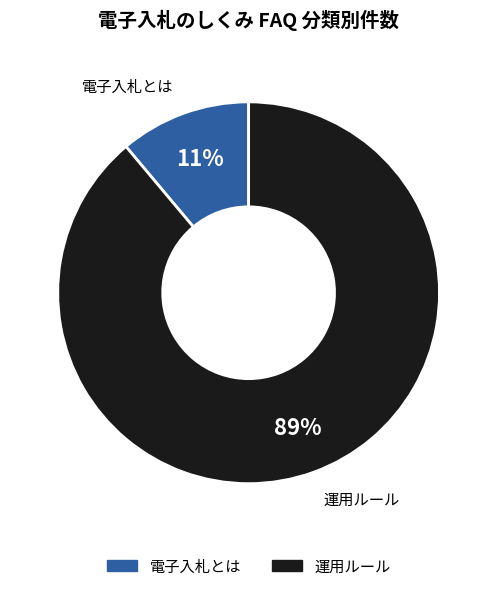

Is it true that 運用ルール is 89% of the pie?

True